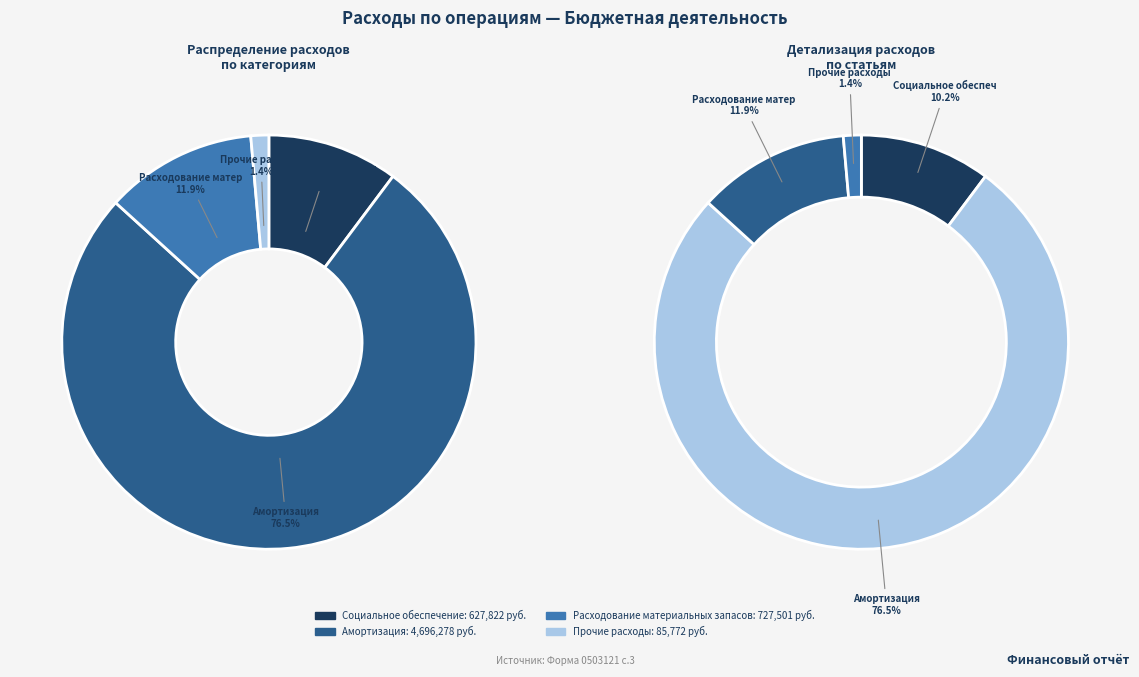

To the nearest percent, what is the average slice percentage?

25%